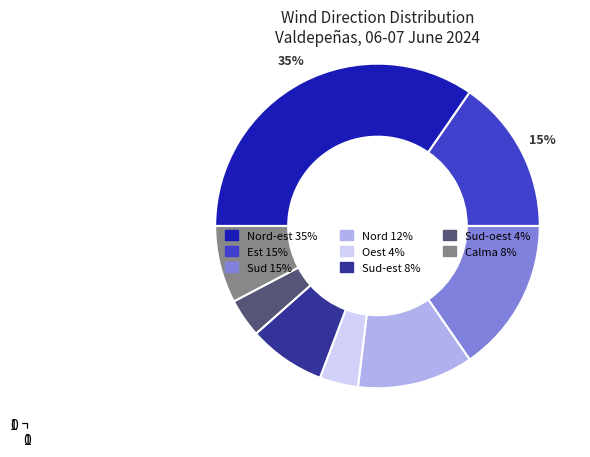

Count the number of slices in the pie.

8